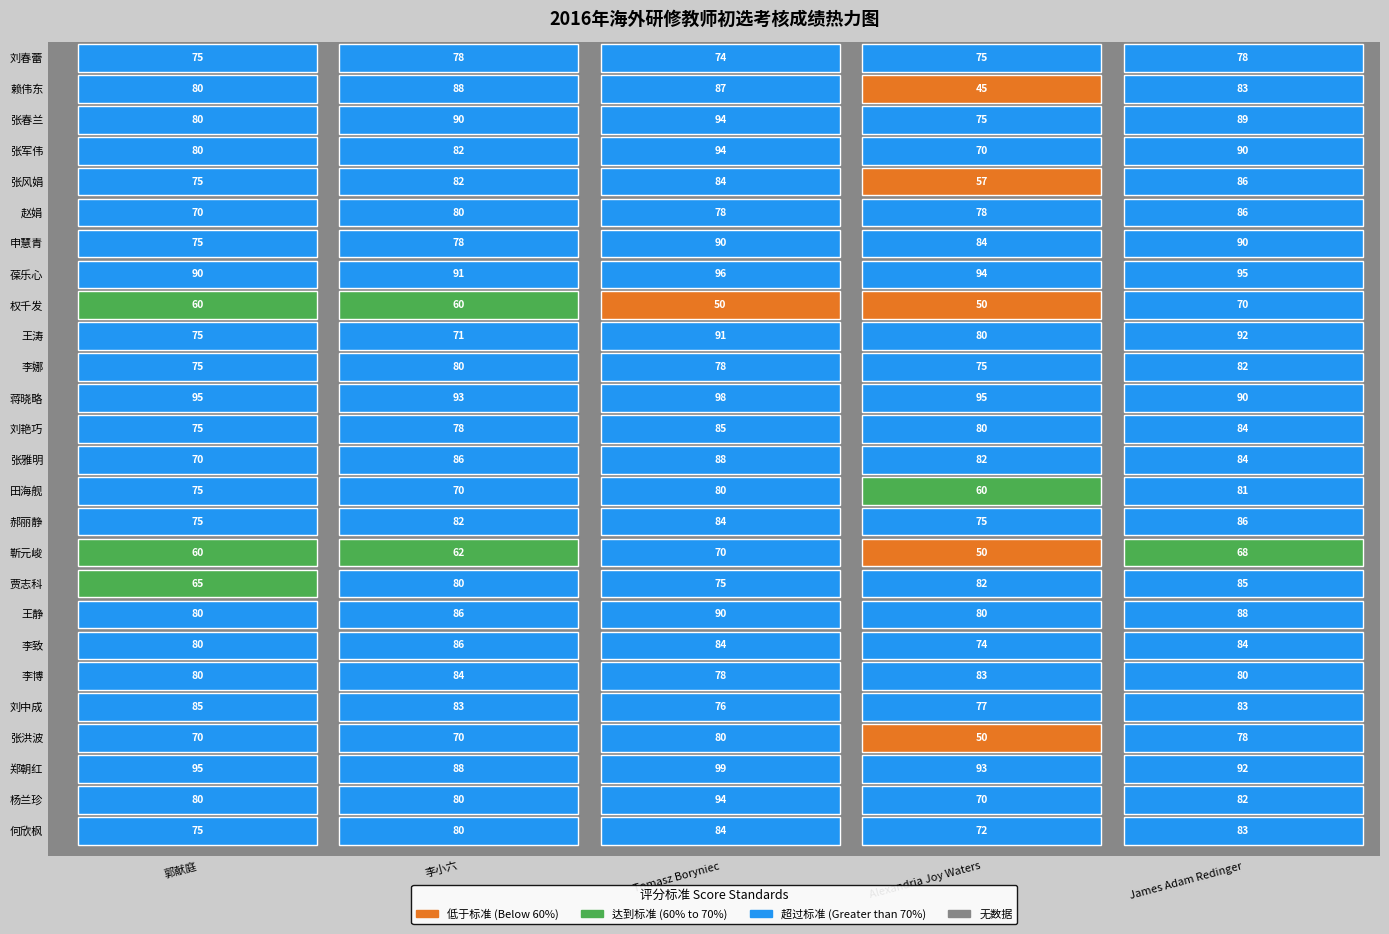

What is the difference between the 张春兰 values at 3 and 1?

15